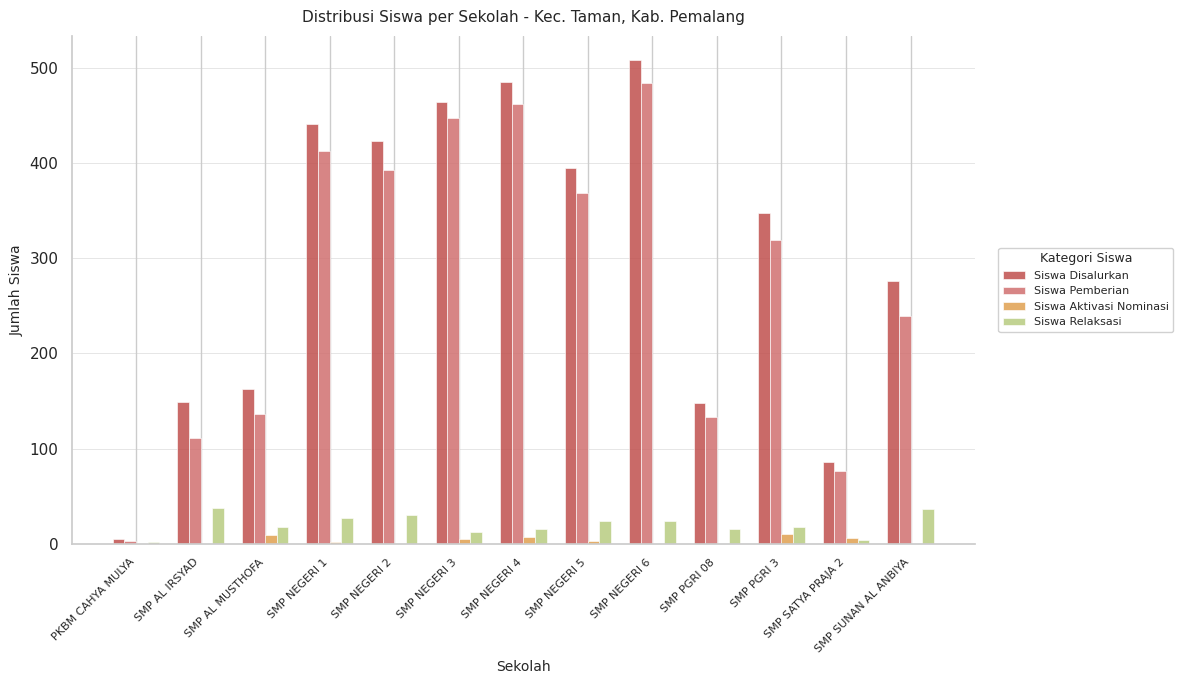

How many groups of bars are there?

13